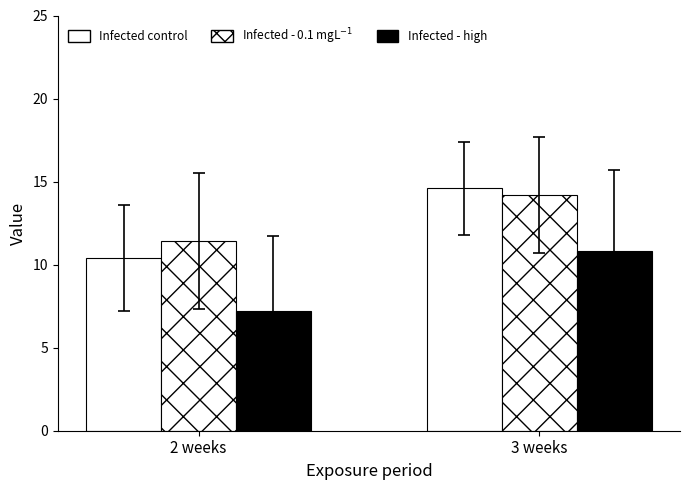

Count the number of data series in this chart.

3